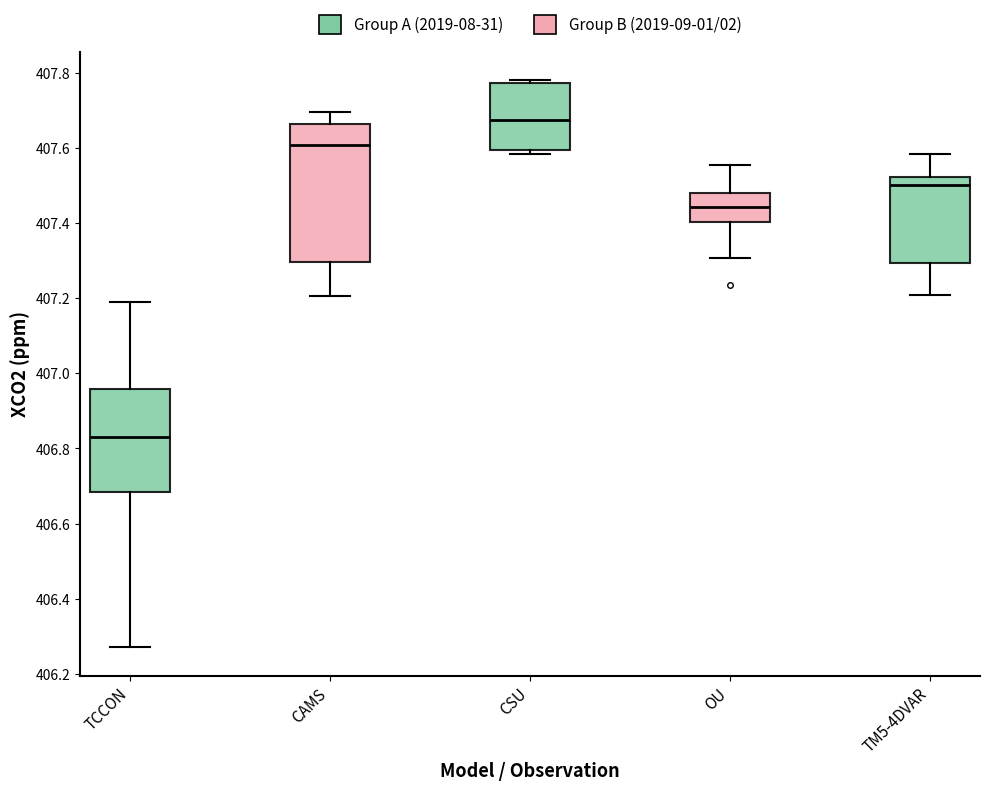

Comparing the boxes themselves (not the whiskers), which one is the tallest?

CAMS